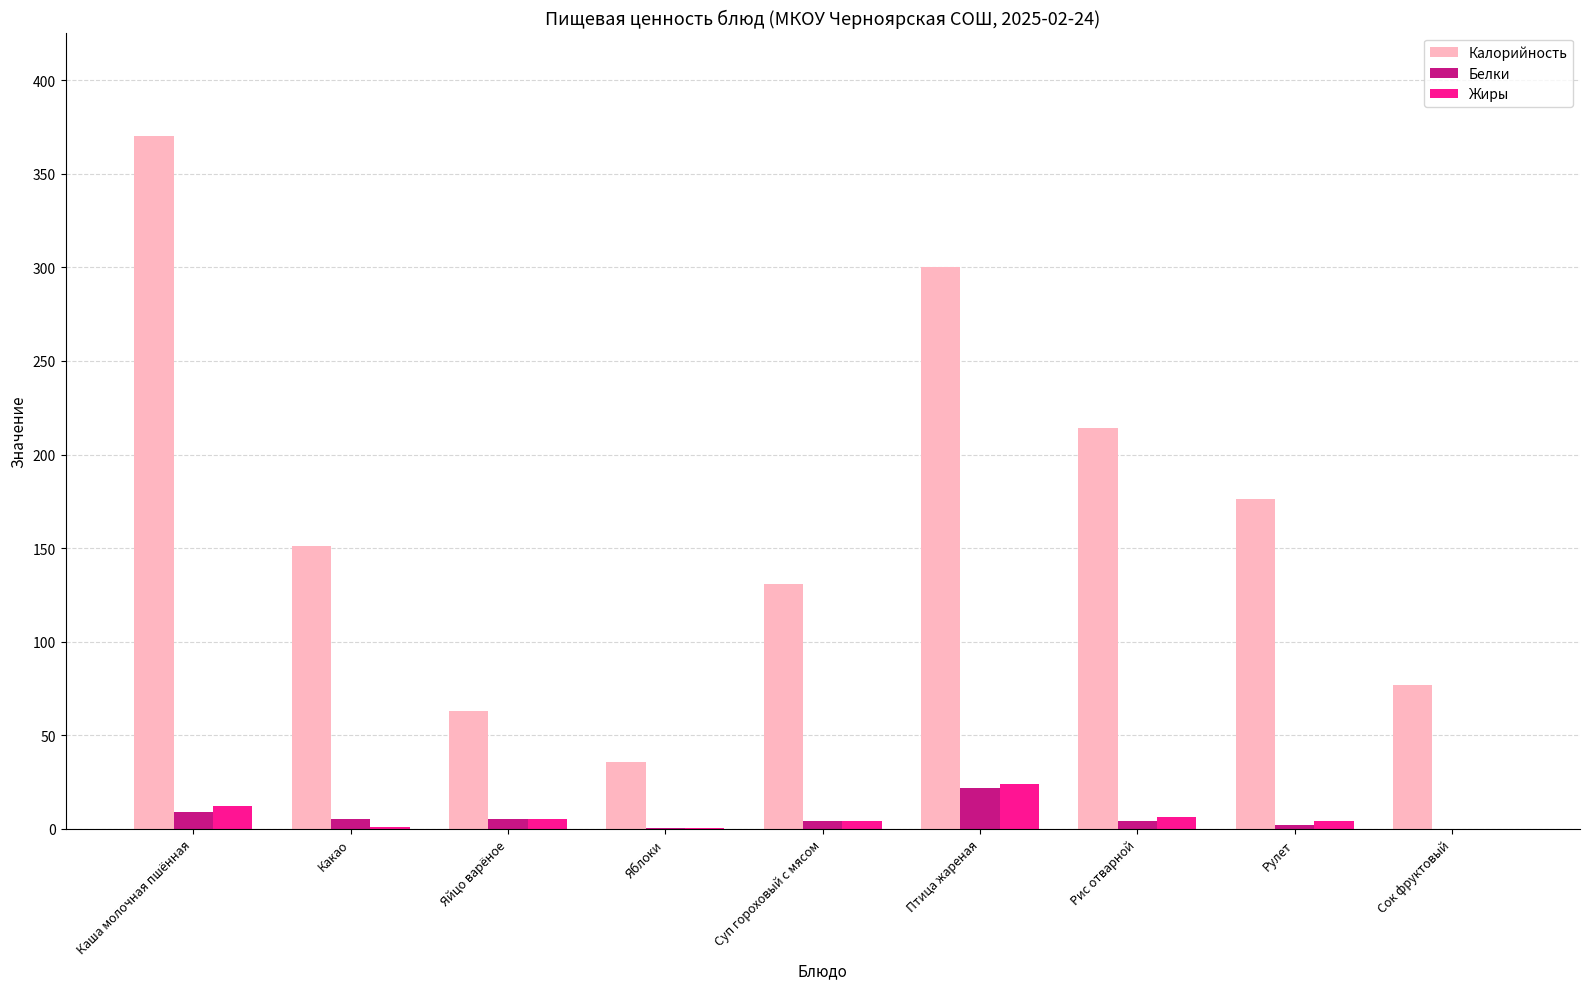

The value of Жиры at Яйцо варёное is 5.0. True or false?

True